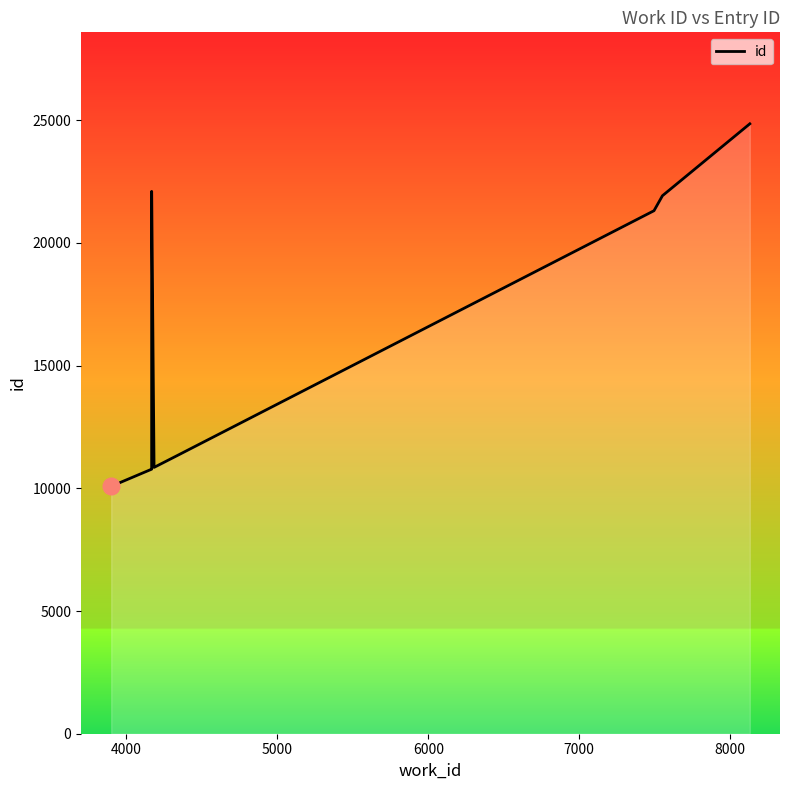

How many lines are shown in the chart?

1